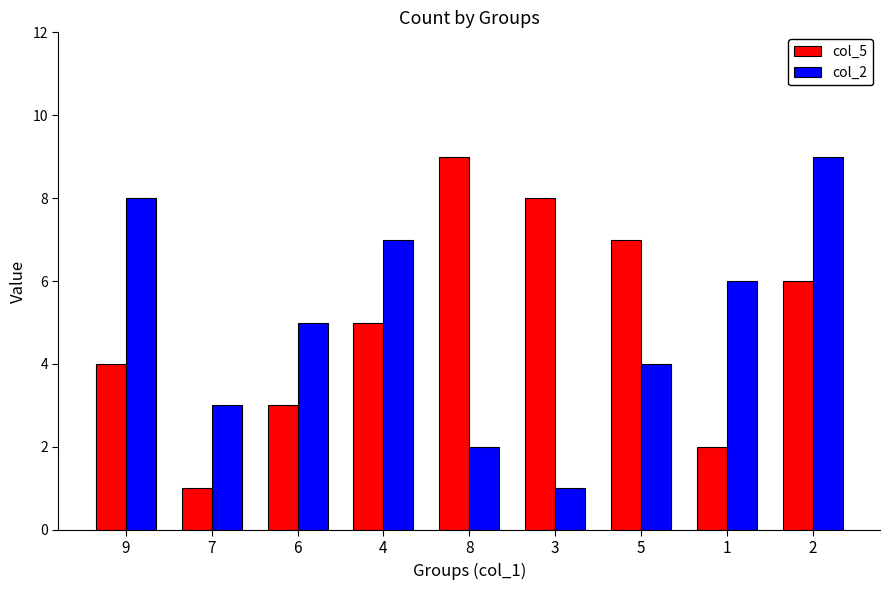

What is the approximate value of col_2 at 1?

6